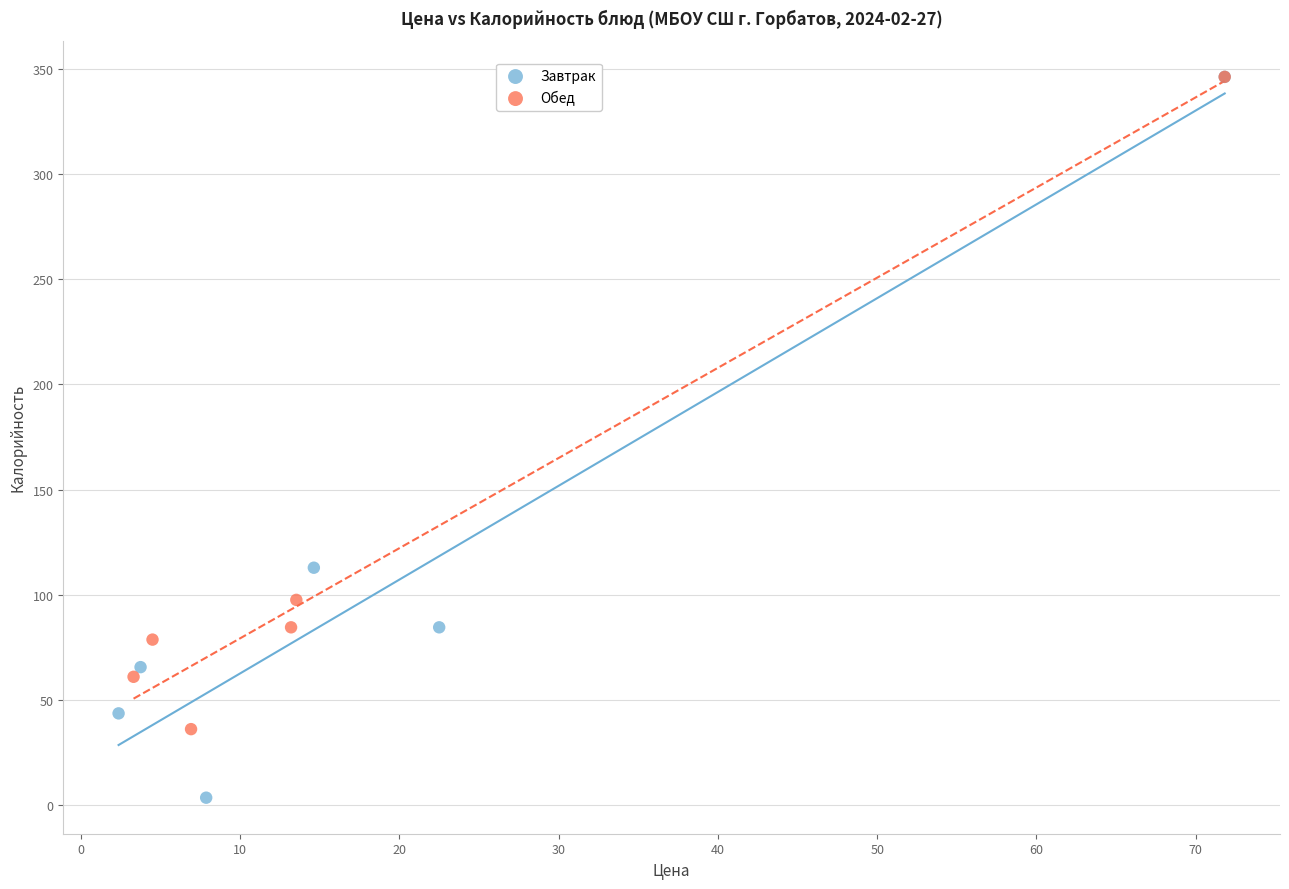

Which series has the largest Y range (max minus min)?

Завтрак